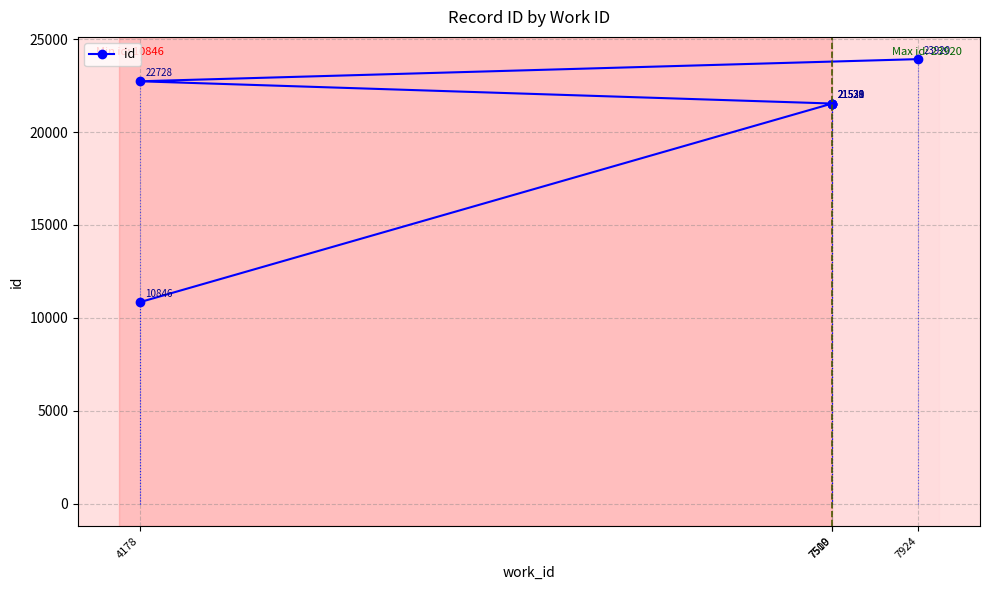

At which label is the value closest to 17383?

7509